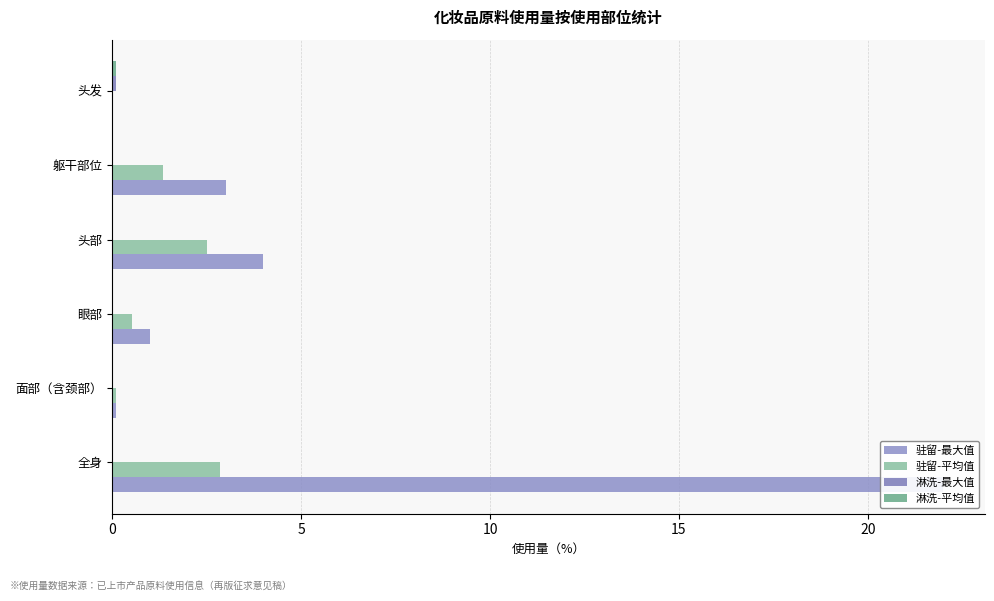

How many values in the 驻留-最大值 series are below 3?

3